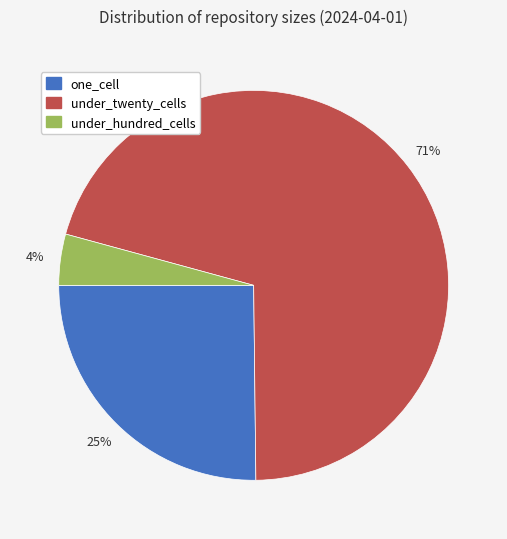

Does under_twenty_cells represent more than half of the total?

Yes